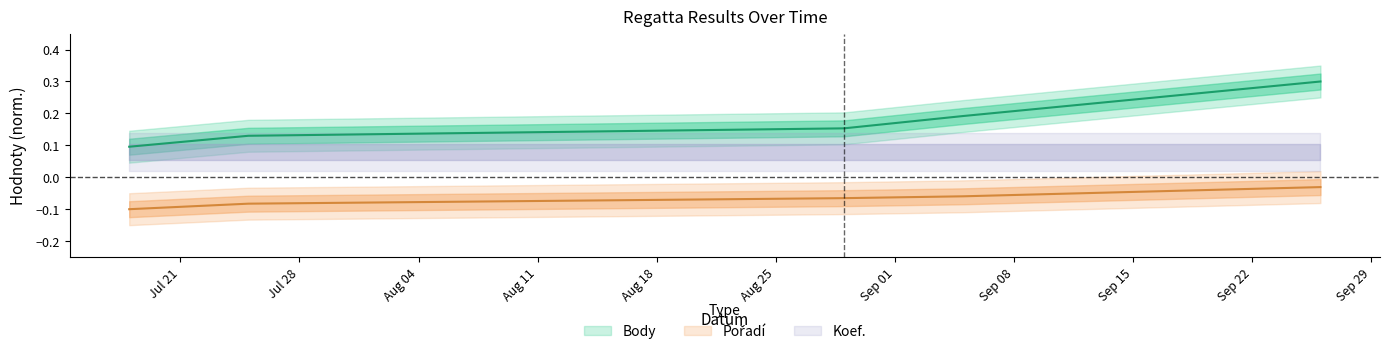

What is the total value across all series at 2020-09-26?

0.3